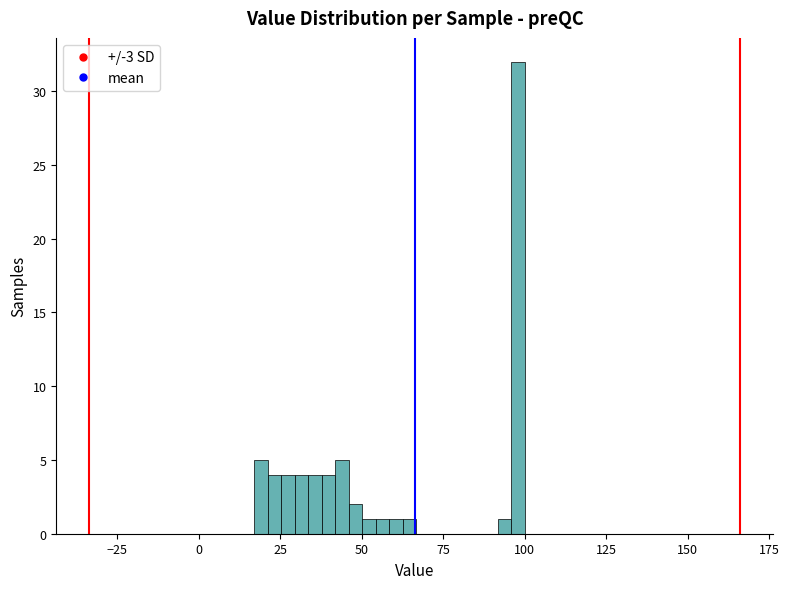

Read against the x-axis, roughly where is the centre of the tallest bar?

100